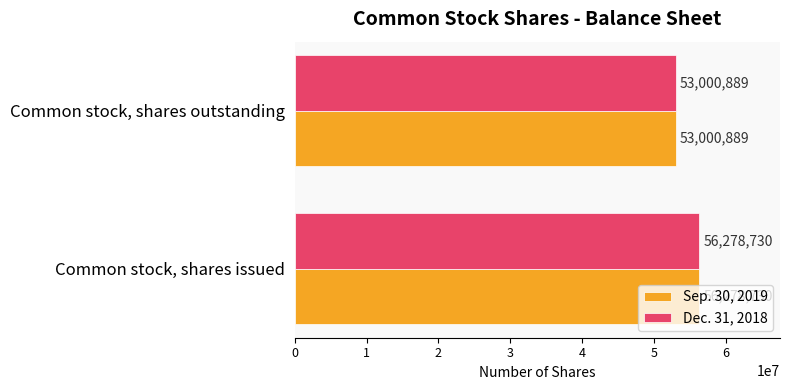

At which category is the sum across all series the highest?

Common stock, shares issued